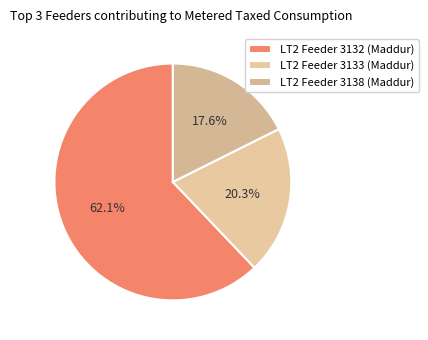

Is it true that LT2 Feeder 3132 (Maddur) is 62% of the pie?

True